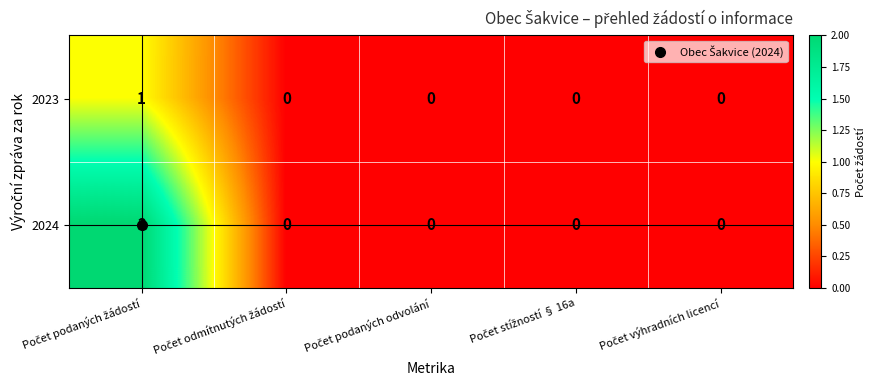

Which series has the largest total across all categories?

2024